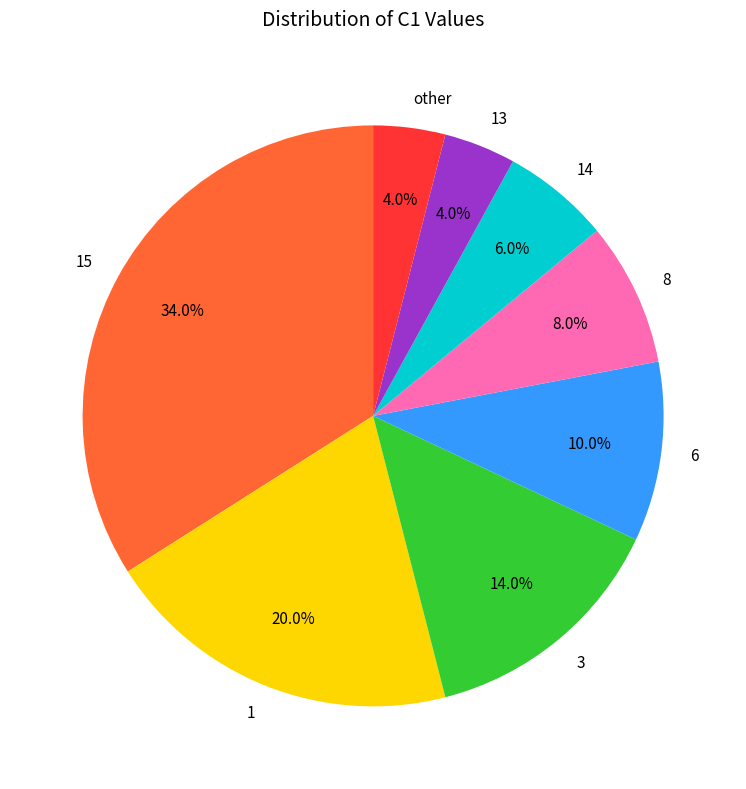

To the nearest percent, what is the combined percentage of 6 and other?

14%